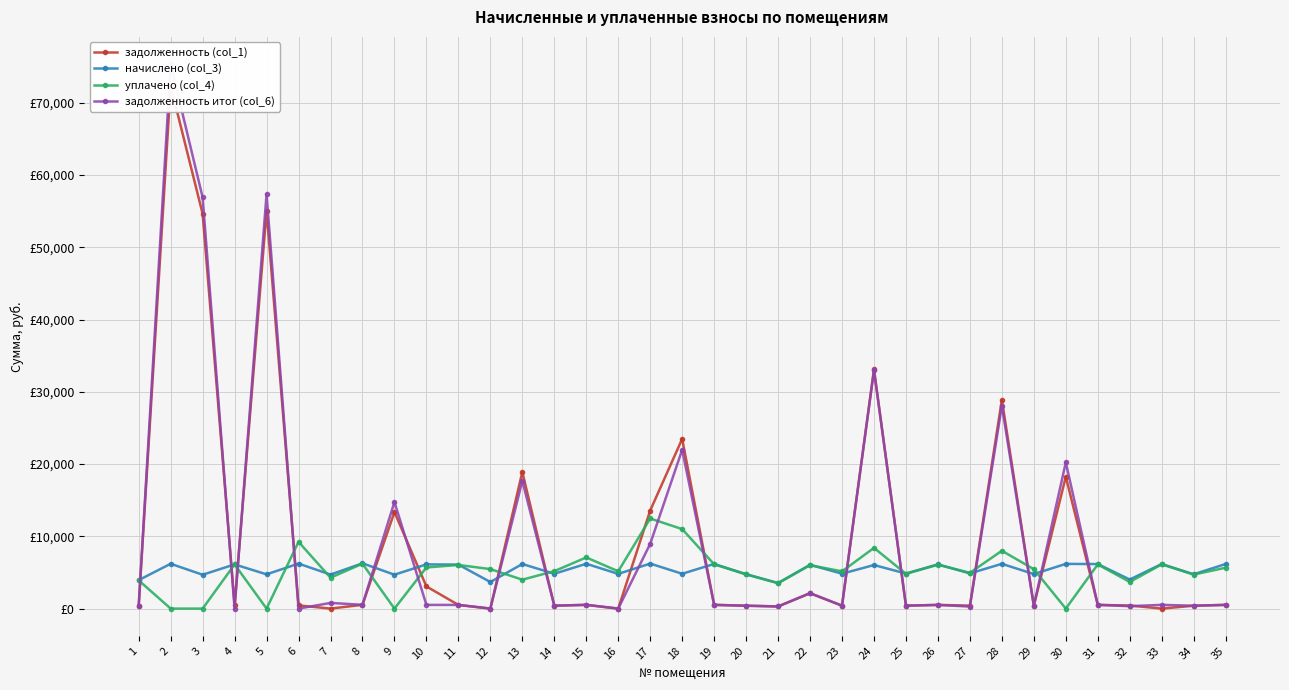

True or false: задолженность (col_1) and уплачено (col_4) intersect in this chart.

True